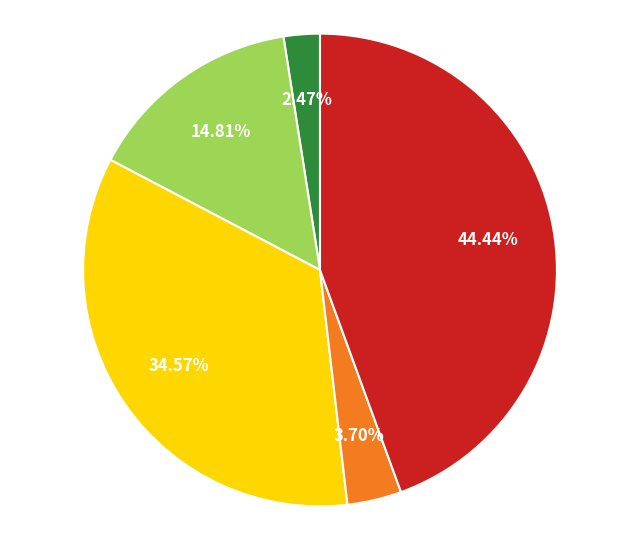

Is there any slice that represents more than half of the pie?

No